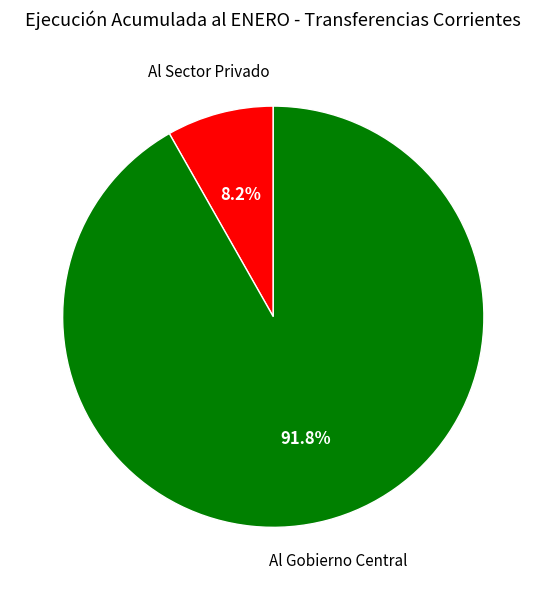

Does any single category account for the majority?

Yes